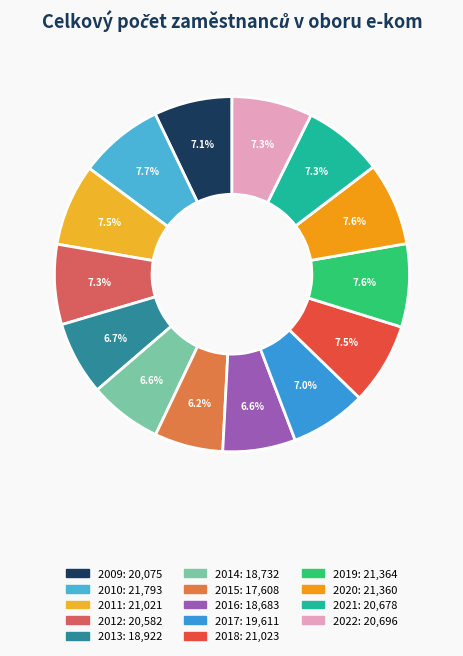

Is 2012 the majority of the pie?

No